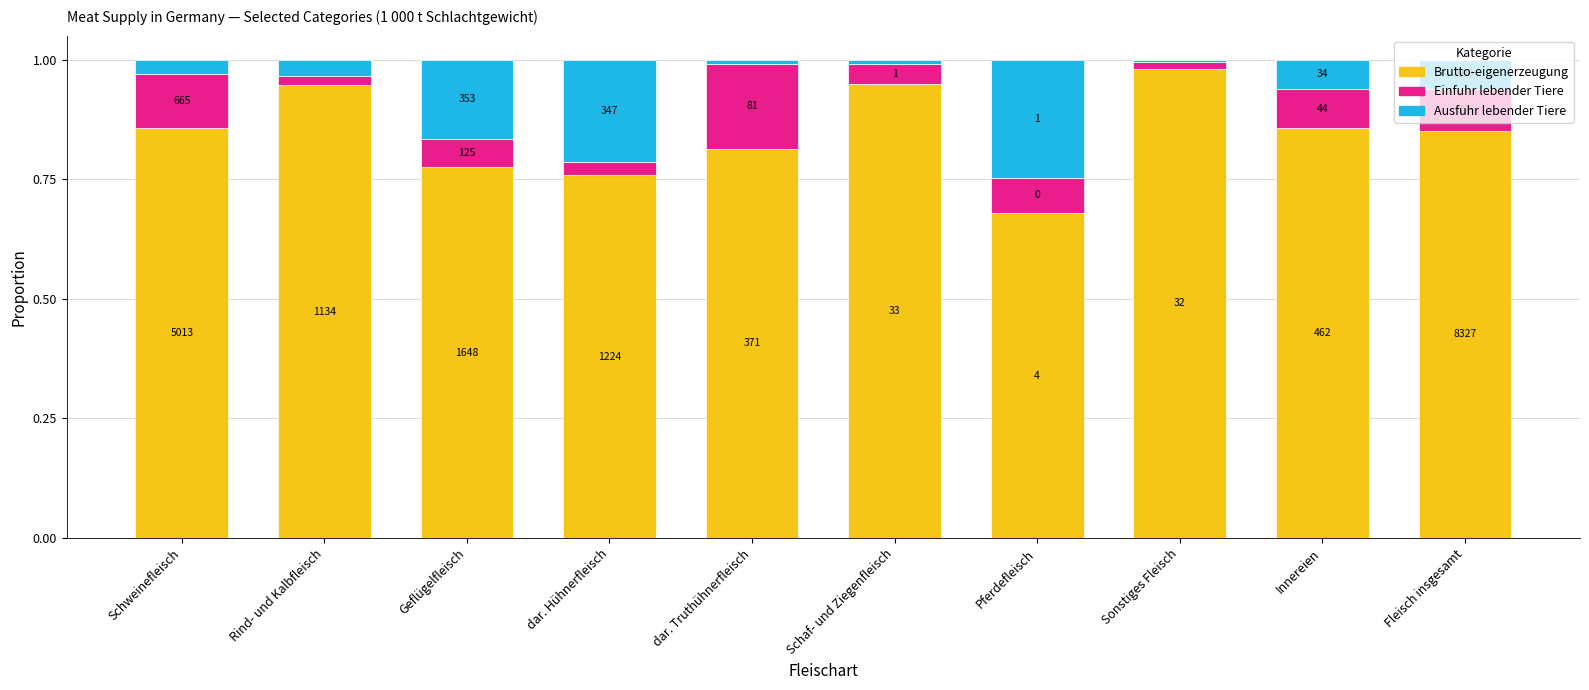

What is the difference between the second highest and second lowest values in the Ausfuhr lebender Tiere series?

0.2